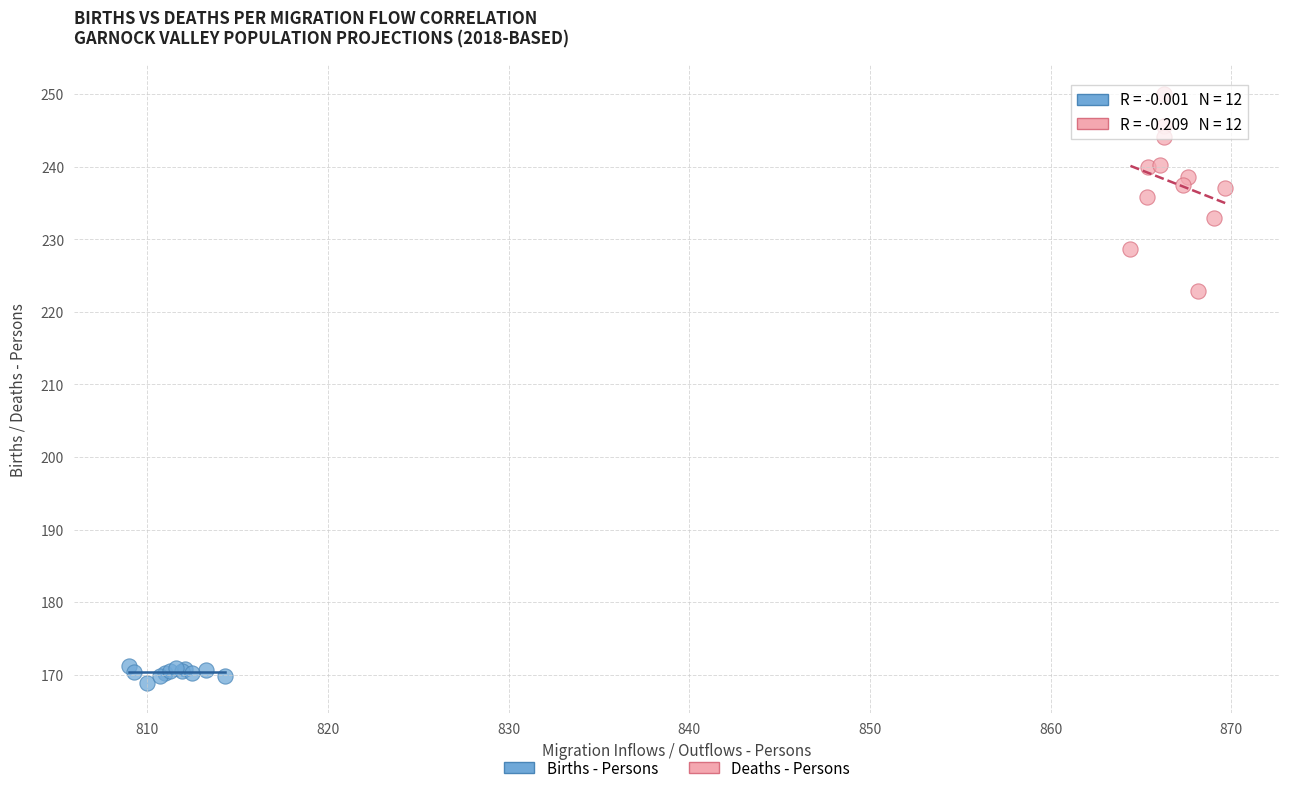

Which series contains the lowest Y value?

Births - Persons